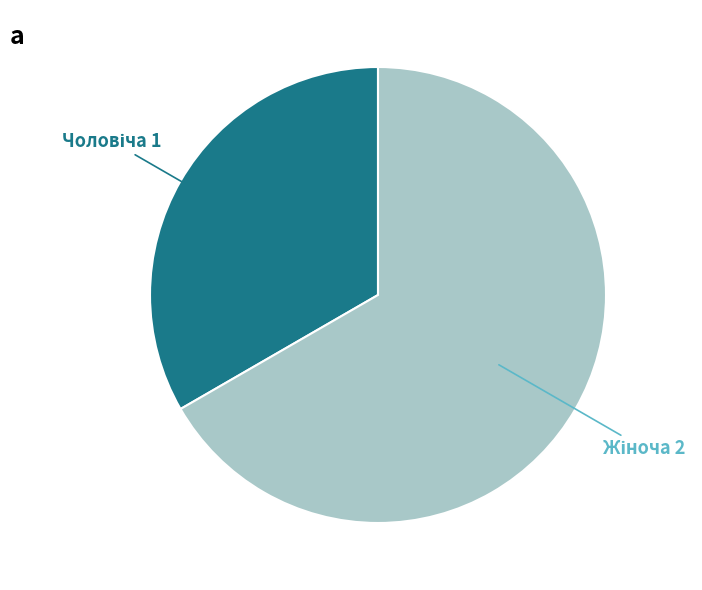

Is there a majority slice in this chart?

Yes